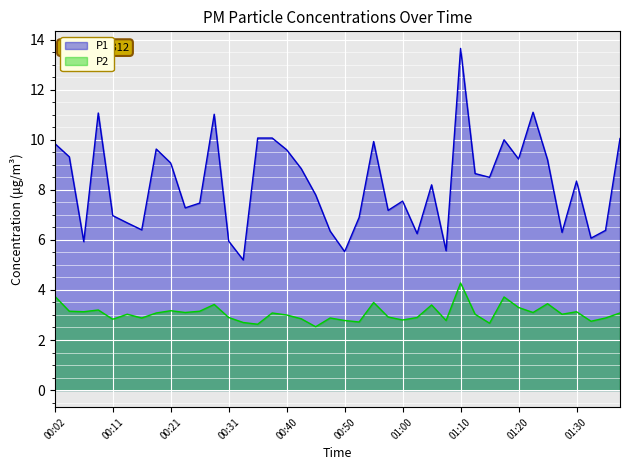

What is the value of the P1 point at the 18th from the left?

8.8